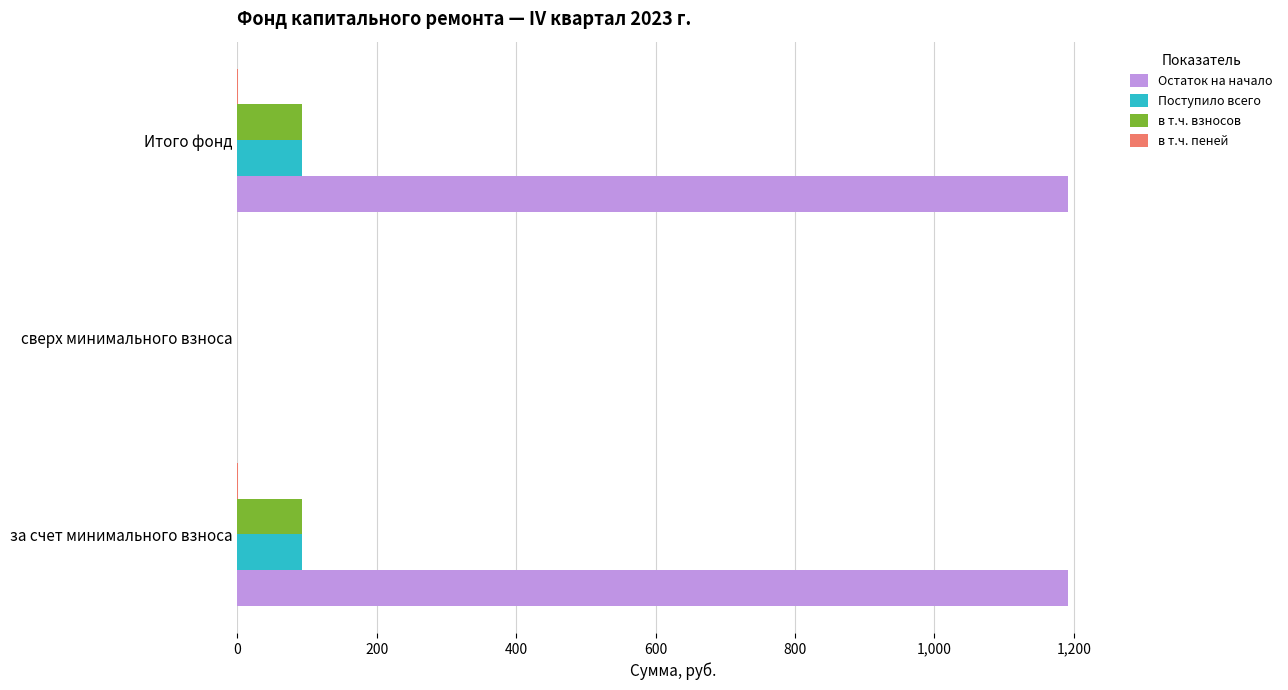

Count the number of categories in the chart.

3